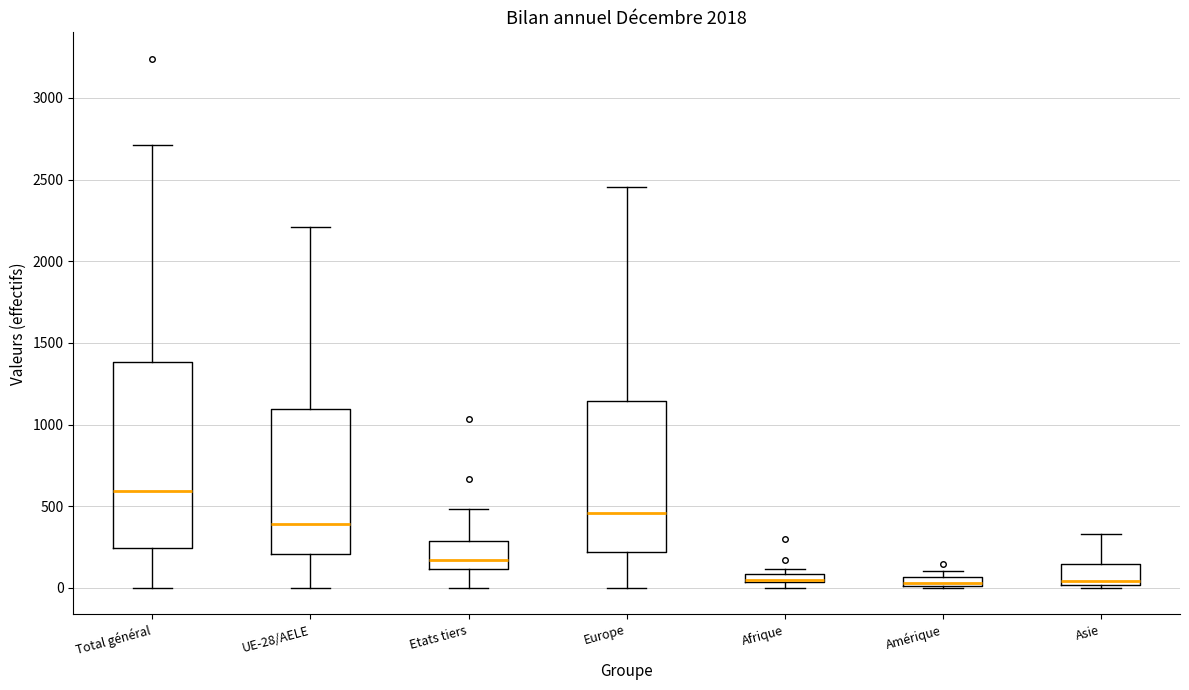

Where is the upper edge of the box for Europe on the y-axis? The values are not printed on the chart, so give them approximately, as read against the axis.

1150